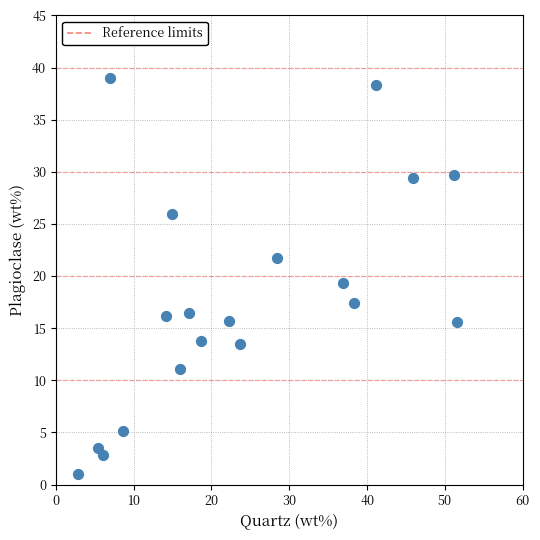

What Y value in the scatter plot is closest to 20?

19.4